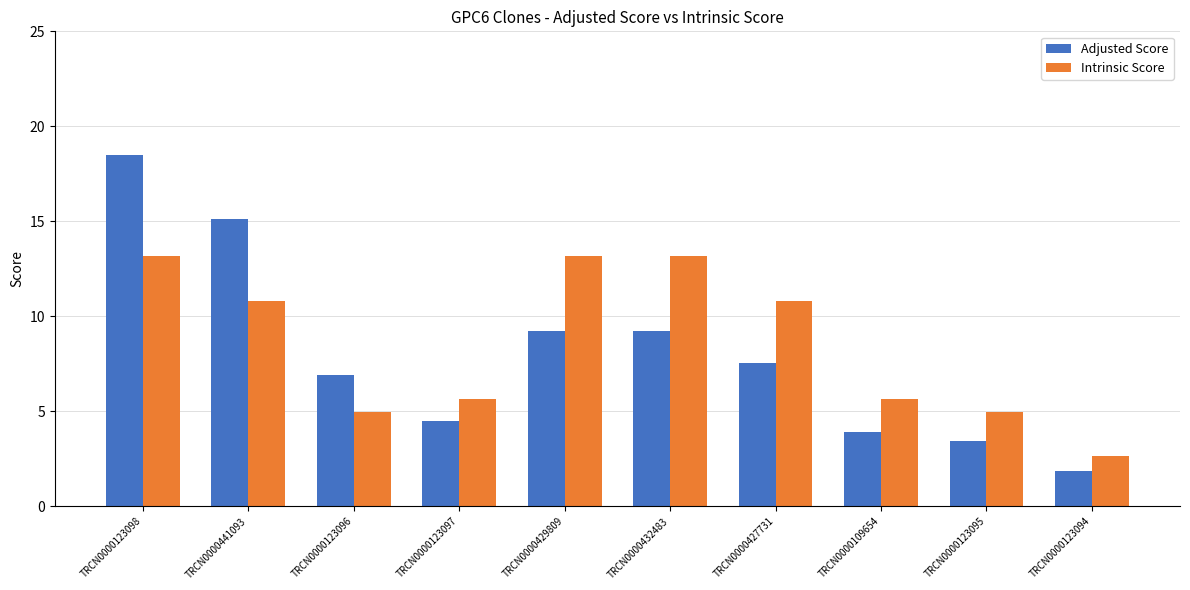

What is the difference between the maximum and minimum values in the Adjusted Score series?

16.6